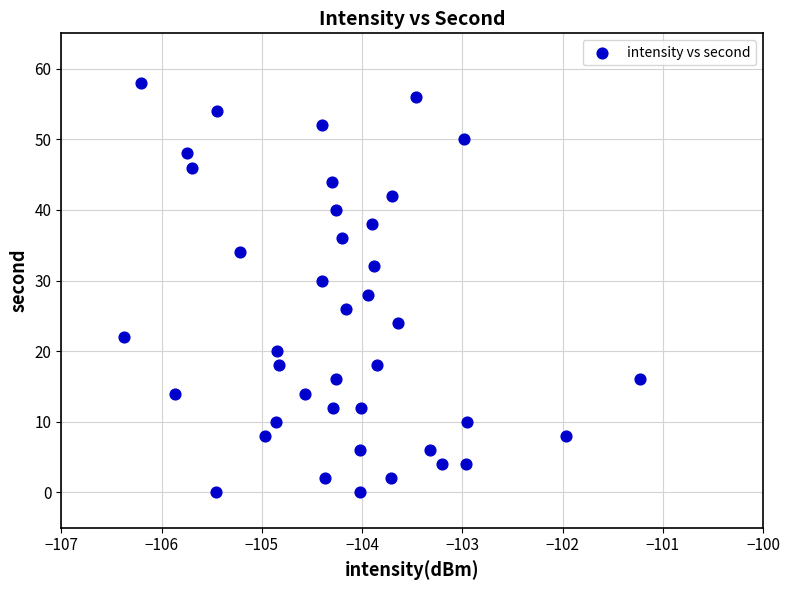

What is the range of Y values (max minus min)?

58